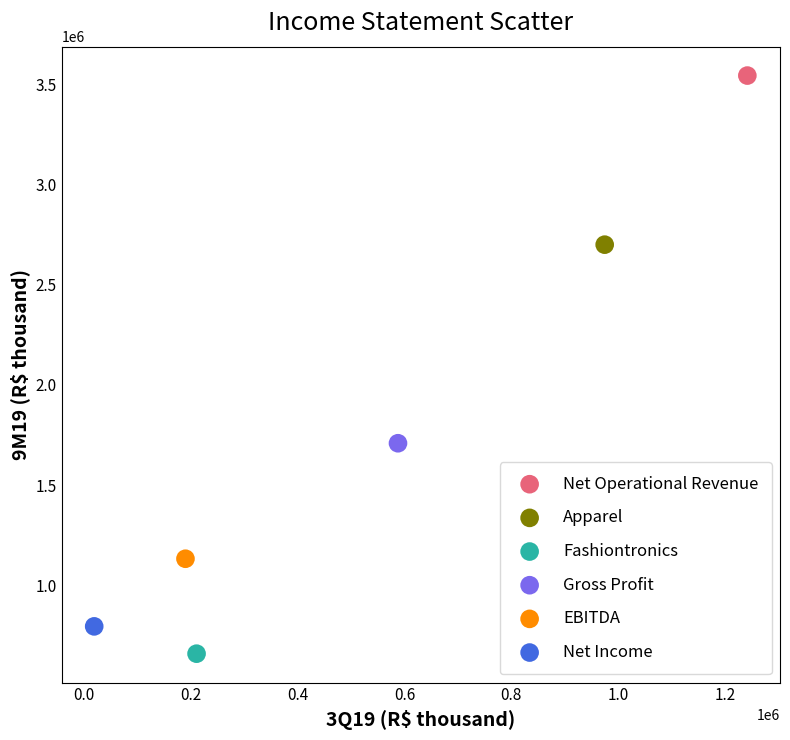

What are all the series names shown in the legend?

Net Operational Revenue, Apparel, Fashiontronics, Gross Profit, EBITDA, Net Income